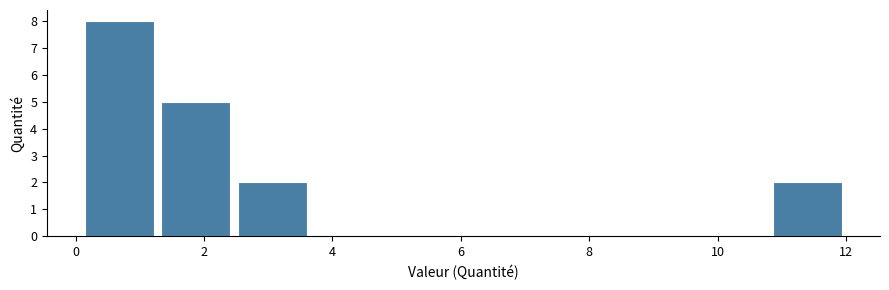

Which range on the x-axis has the tallest bar?

0.0 to 1.2